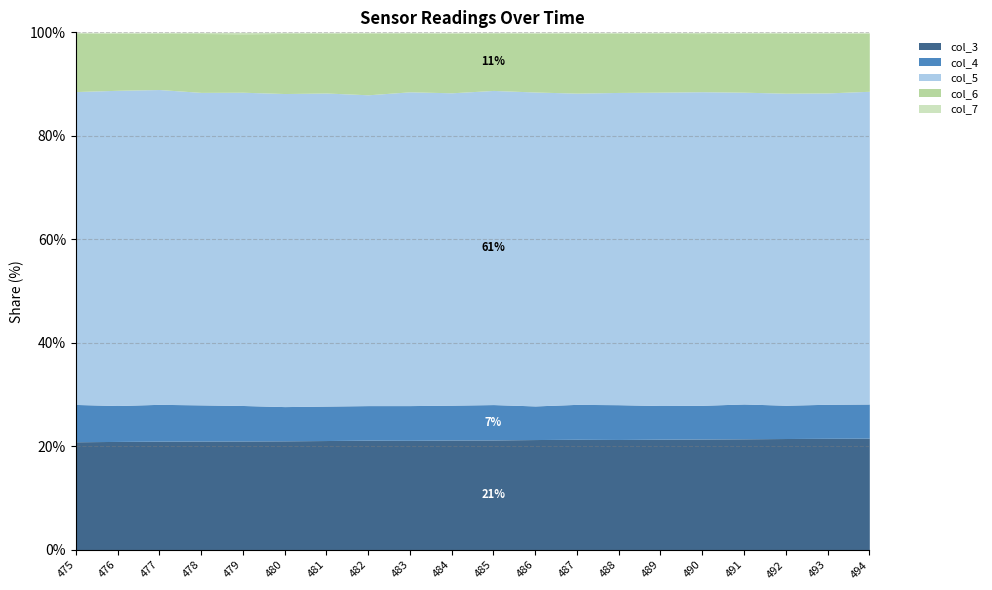

True or false: col_3 has a value of 21.5 at 492.

True